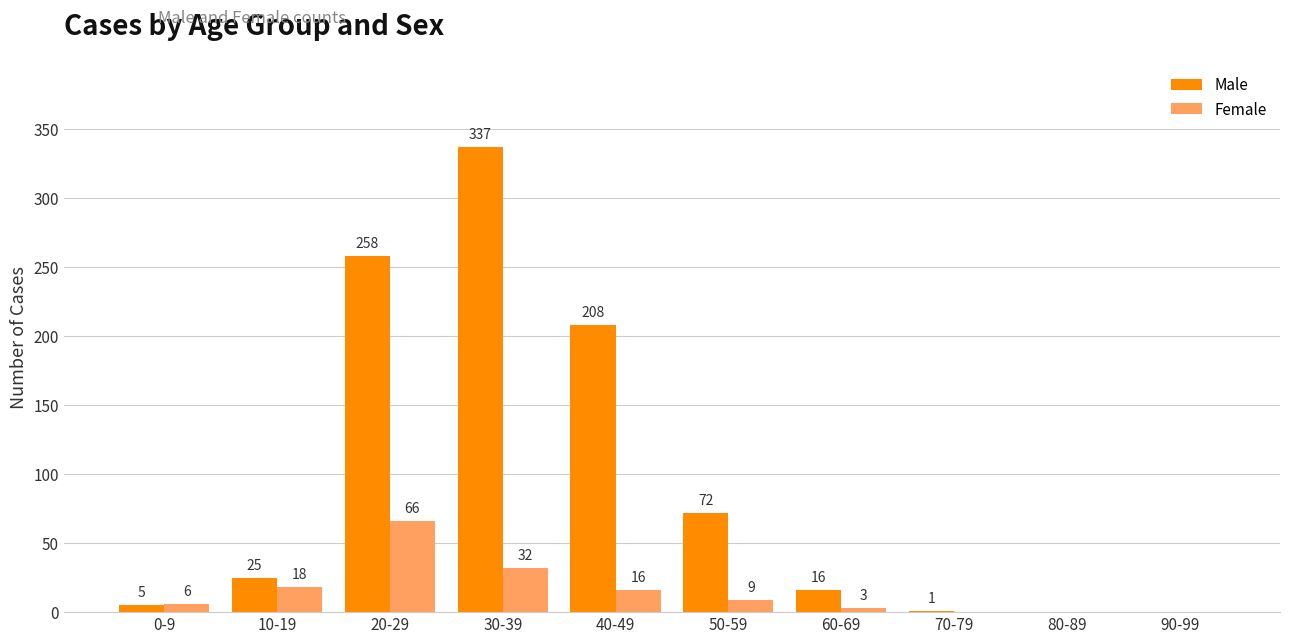

Which series has the largest total across all categories?

Male